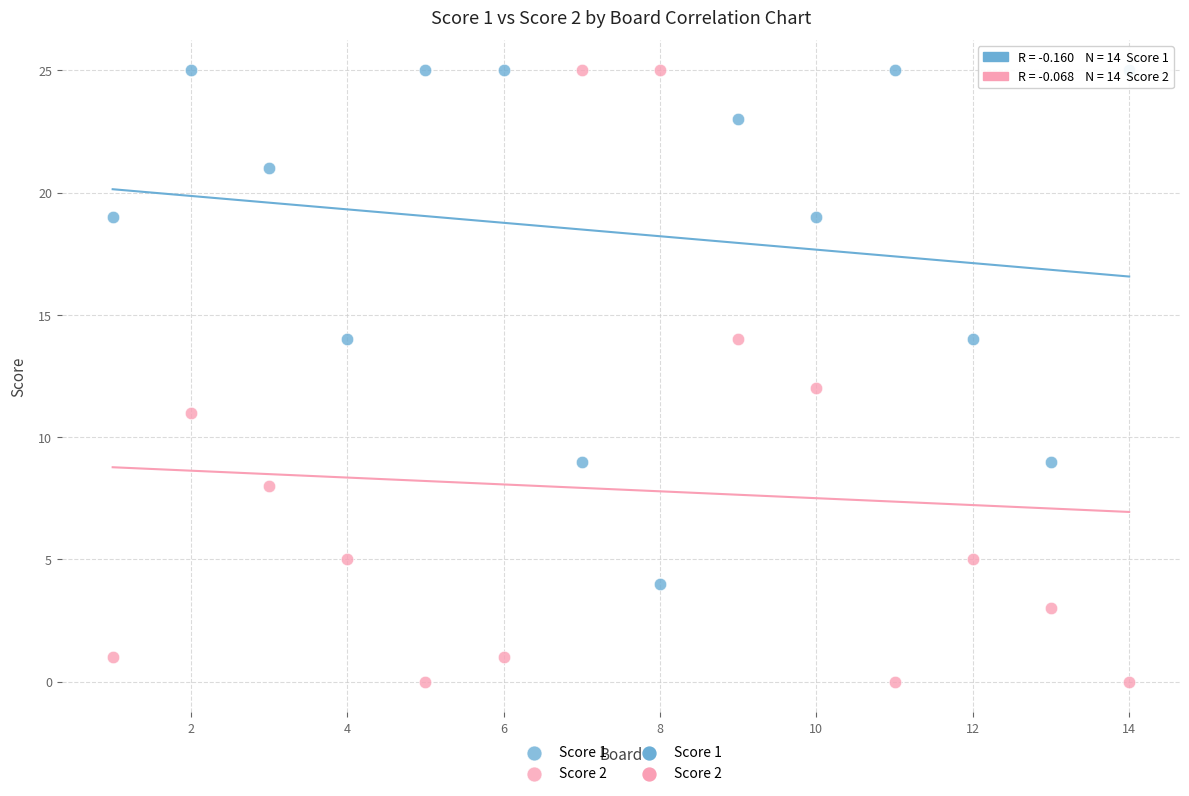

What is the X range (max minus min) for the scatter plot?

13